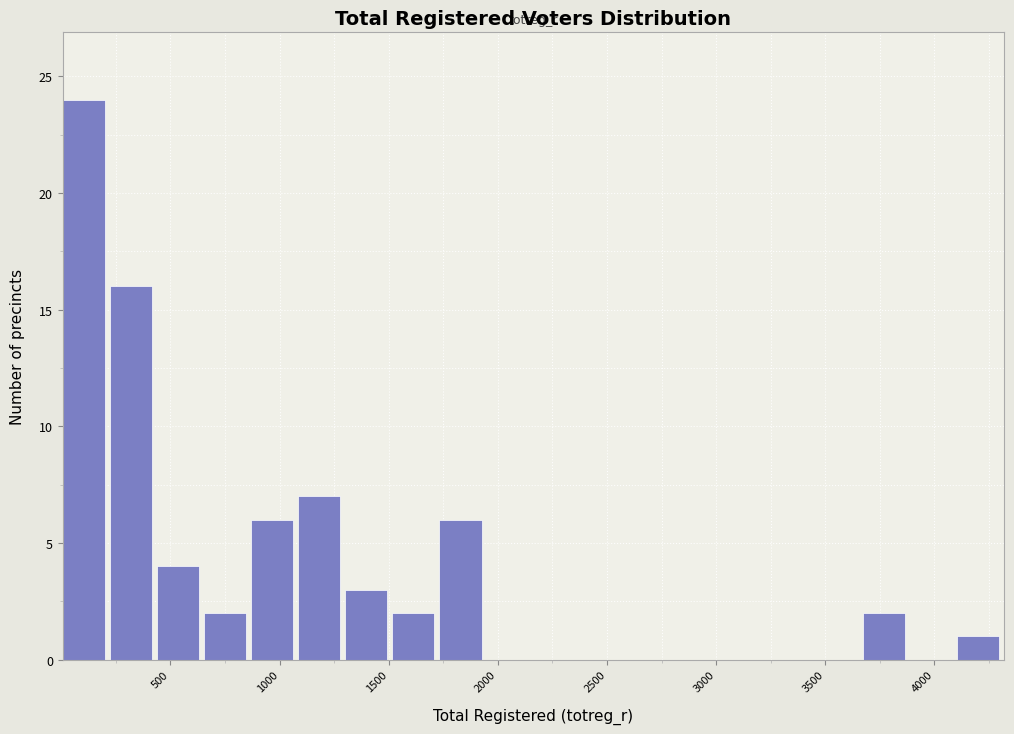

Which range on the x-axis has the tallest bar?

0 to 200